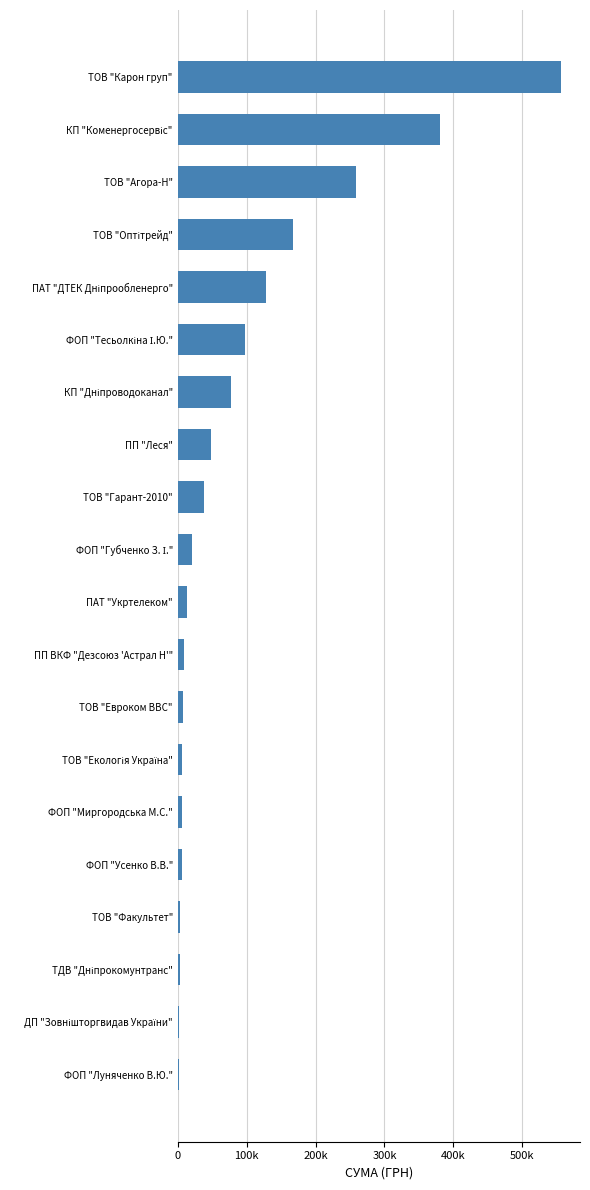

Are the bars horizontal?

Yes